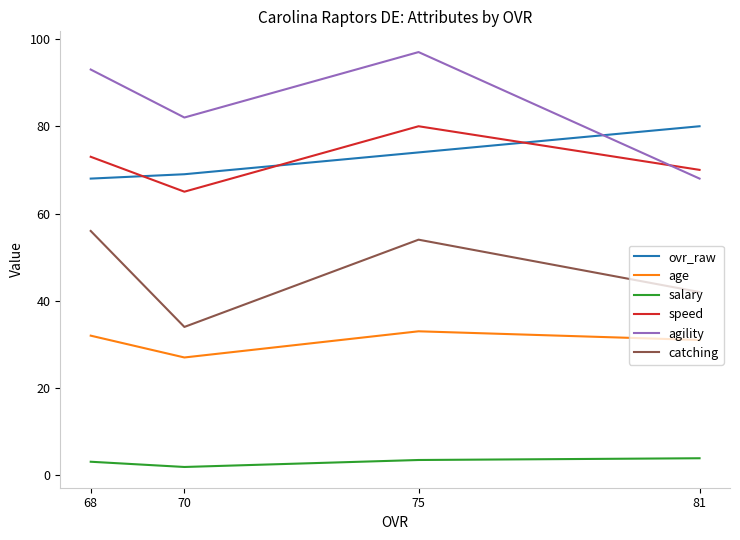

At how many categories does at least one series exceed 27?

4